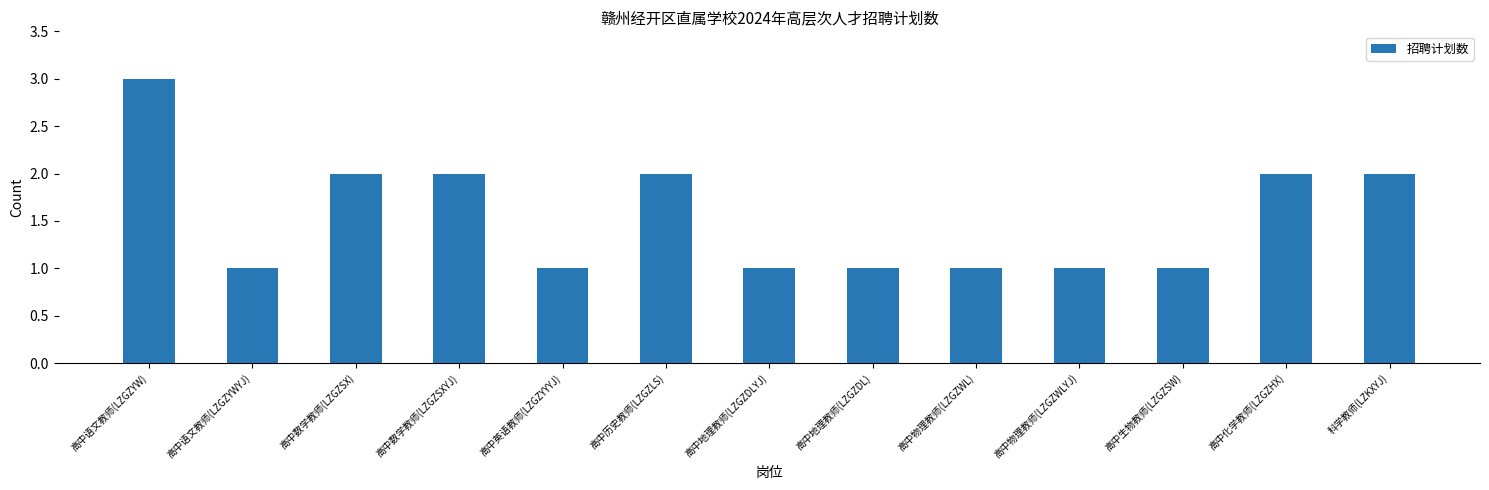

Reading right to left, extract all data points from this chart.

科学教师(LZKXYJ)=2	高中化学教师(LZGZHX)=2	高中生物教师(LZGZSW)=1	高中物理教师(LZGZWLYJ)=1	高中物理教师(LZGZWL)=1	高中地理教师(LZGZDL)=1	高中地理教师(LZGZDLYJ)=1	高中历史教师(LZGZLS)=2	高中英语教师(LZGZYYYJ)=1	高中数学教师(LZGZSXYJ)=2	高中数学教师(LZGZSX)=2	高中语文教师(LZGZYWYJ)=1	高中语文教师(LZGZYW)=3